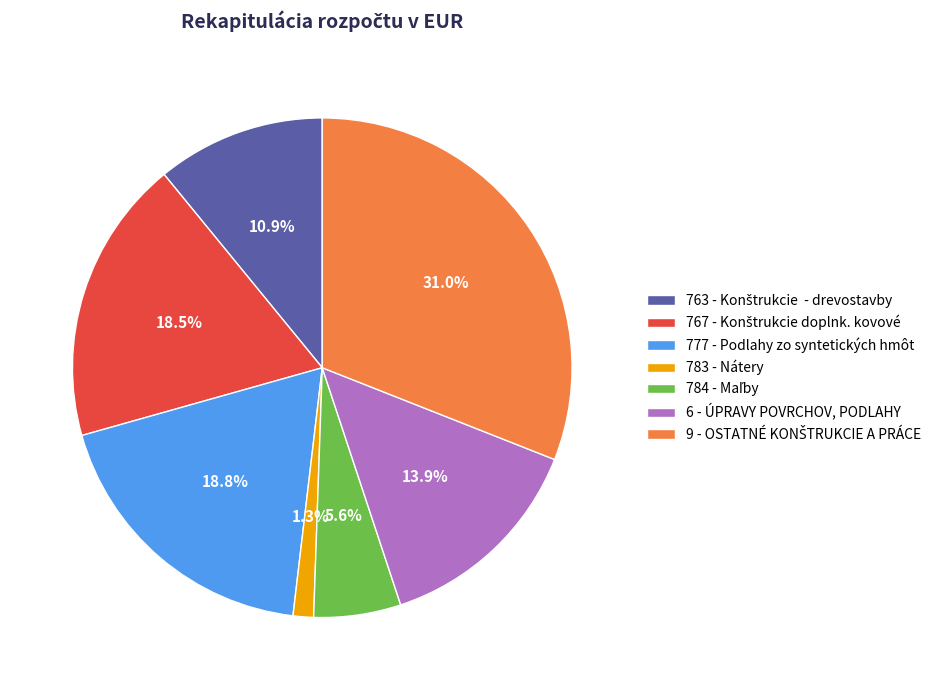

Which category has the smallest portion of the pie?

783 - Nátery